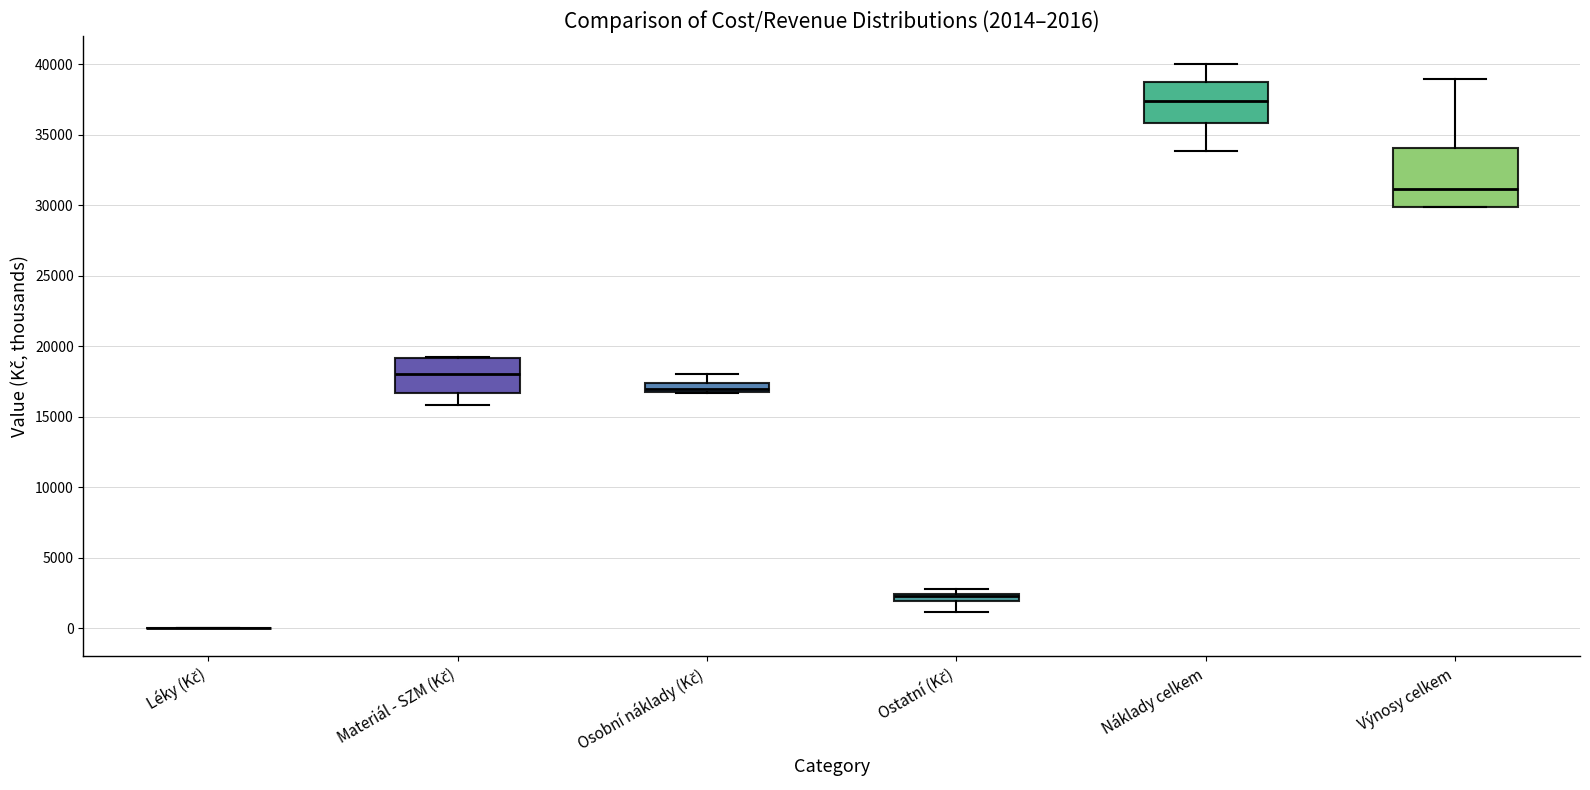

Which box is the tallest, from its lower edge to its upper edge?

Výnosy celkem